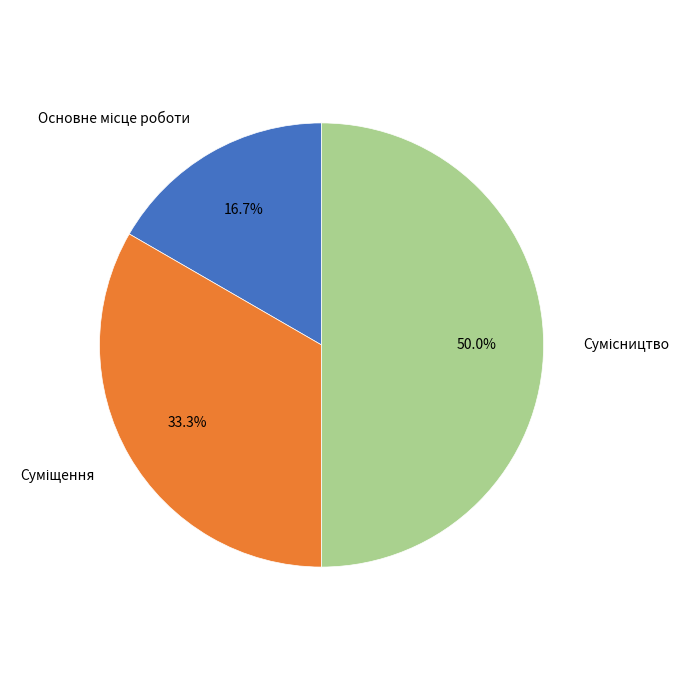

To the nearest percent, what is the combined percentage of Основне місце роботи and Суміщення?

50%